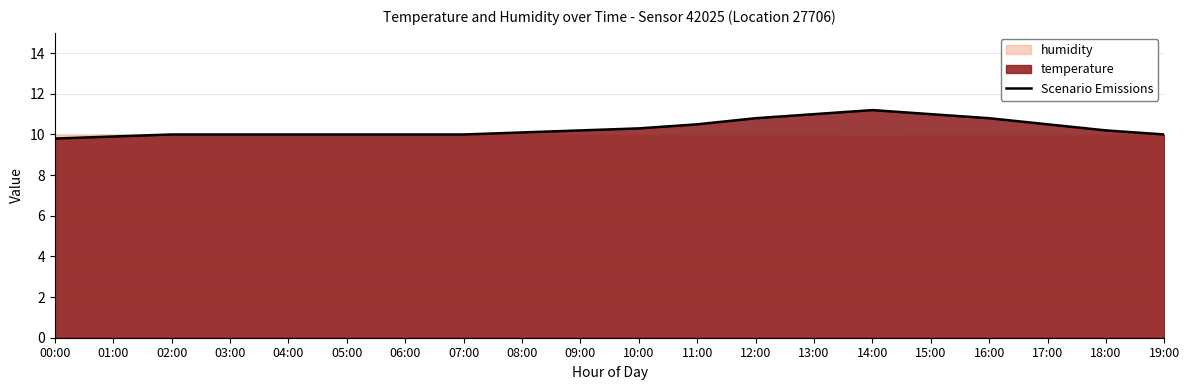

True or false: Scenario Emissions has a value of 10.8 at 12:00.

True